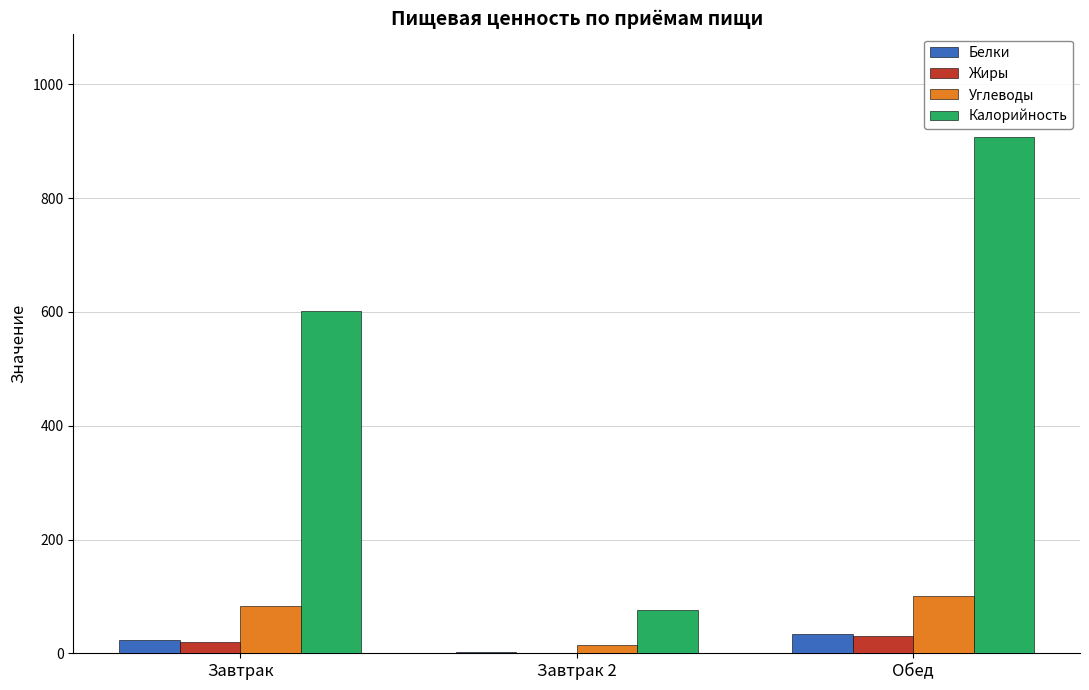

What is the total value across all series at Завтрак?

727.0